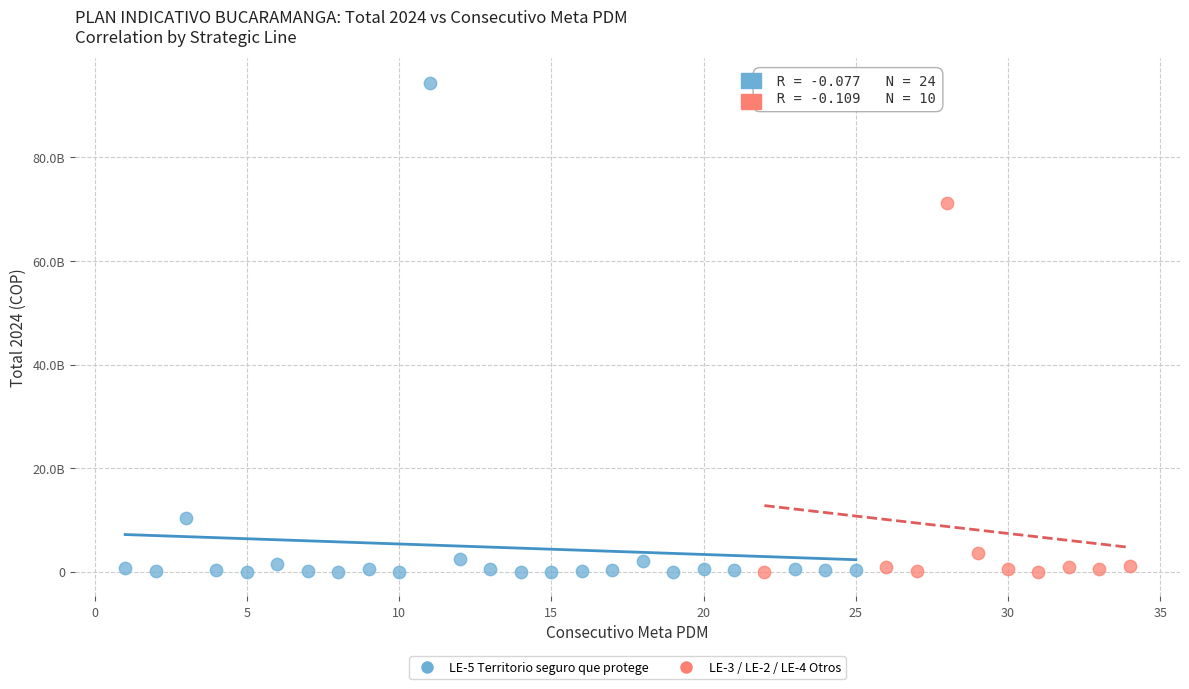

Which series has the widest spread of Y values?

LE-5 Territorio seguro que protege